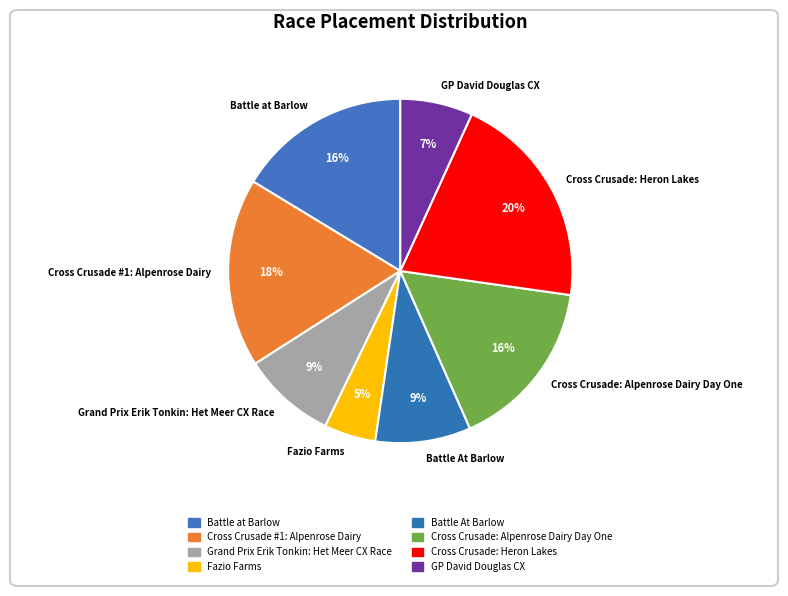

To the nearest percent, what is the combined percentage of Cross Crusade: Alpenrose Dairy Day One and Battle At Barlow?

25%